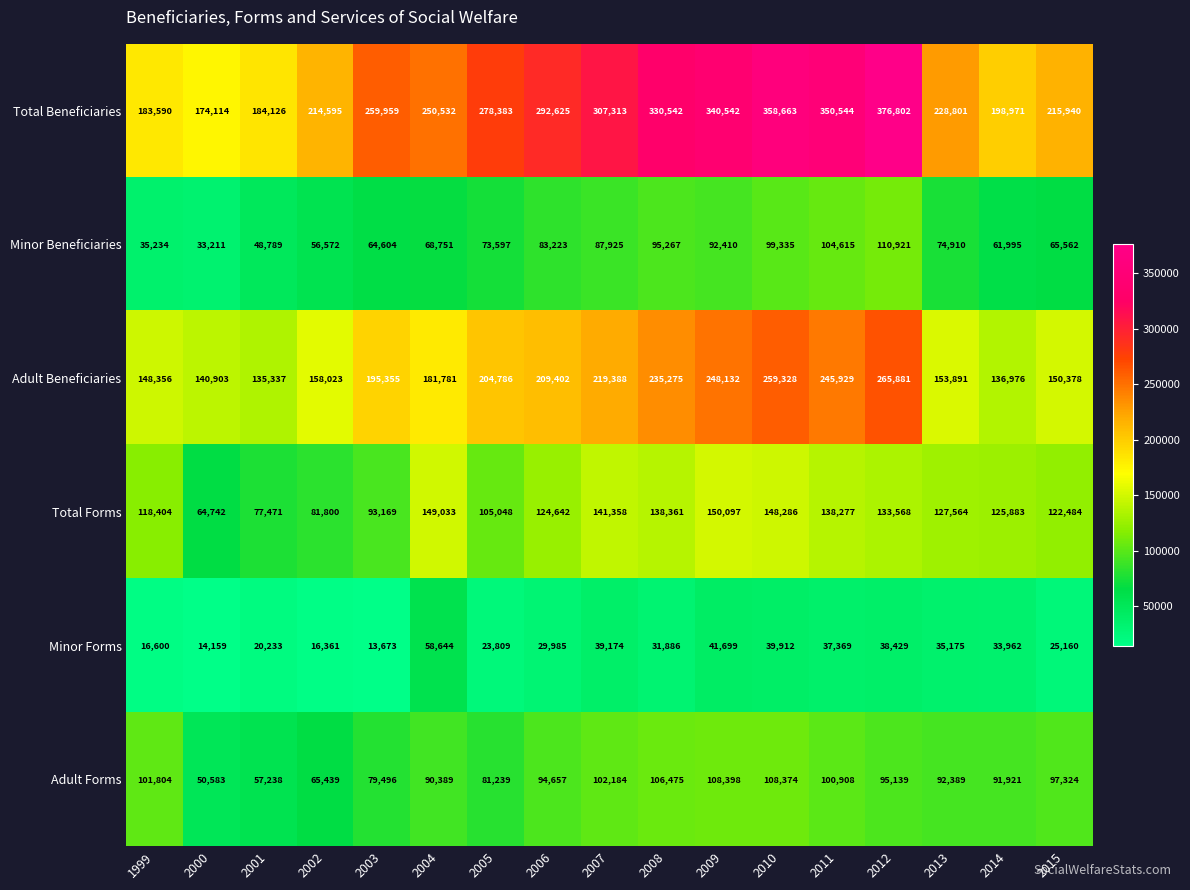

What is the difference between the highest and lowest values at 2011?

313175